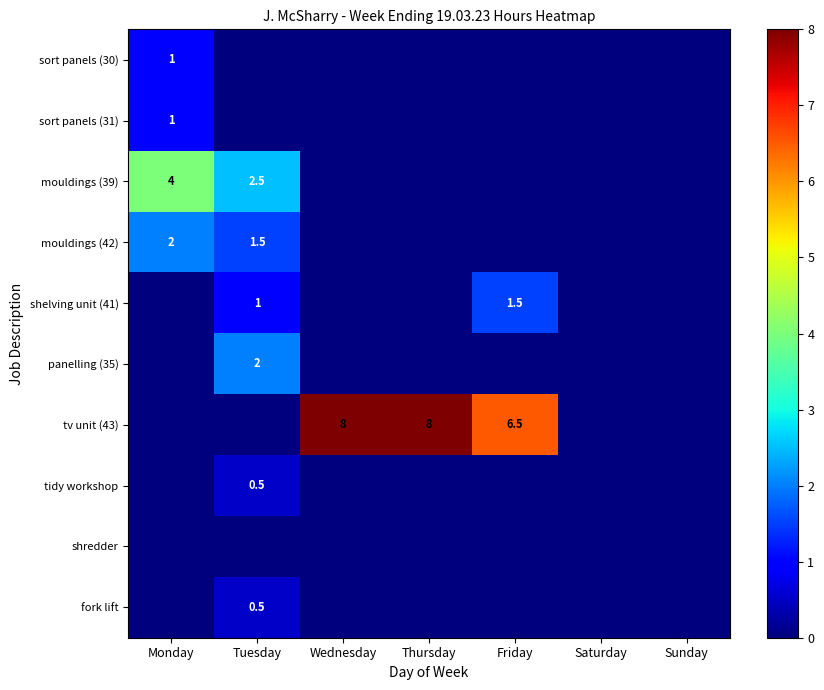

Is it true that sort panels (30) equals 1.0 at Monday?

True